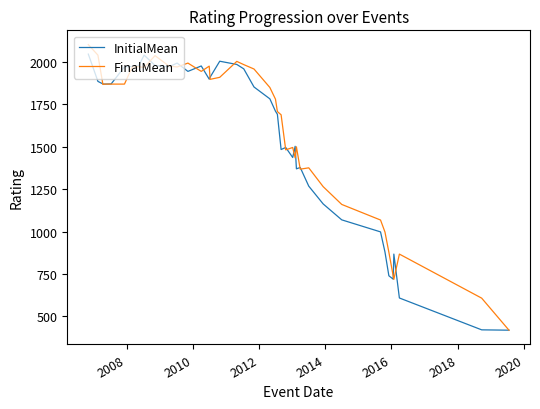

List the series in order of their overall mean, highest first.

FinalMean, InitialMean